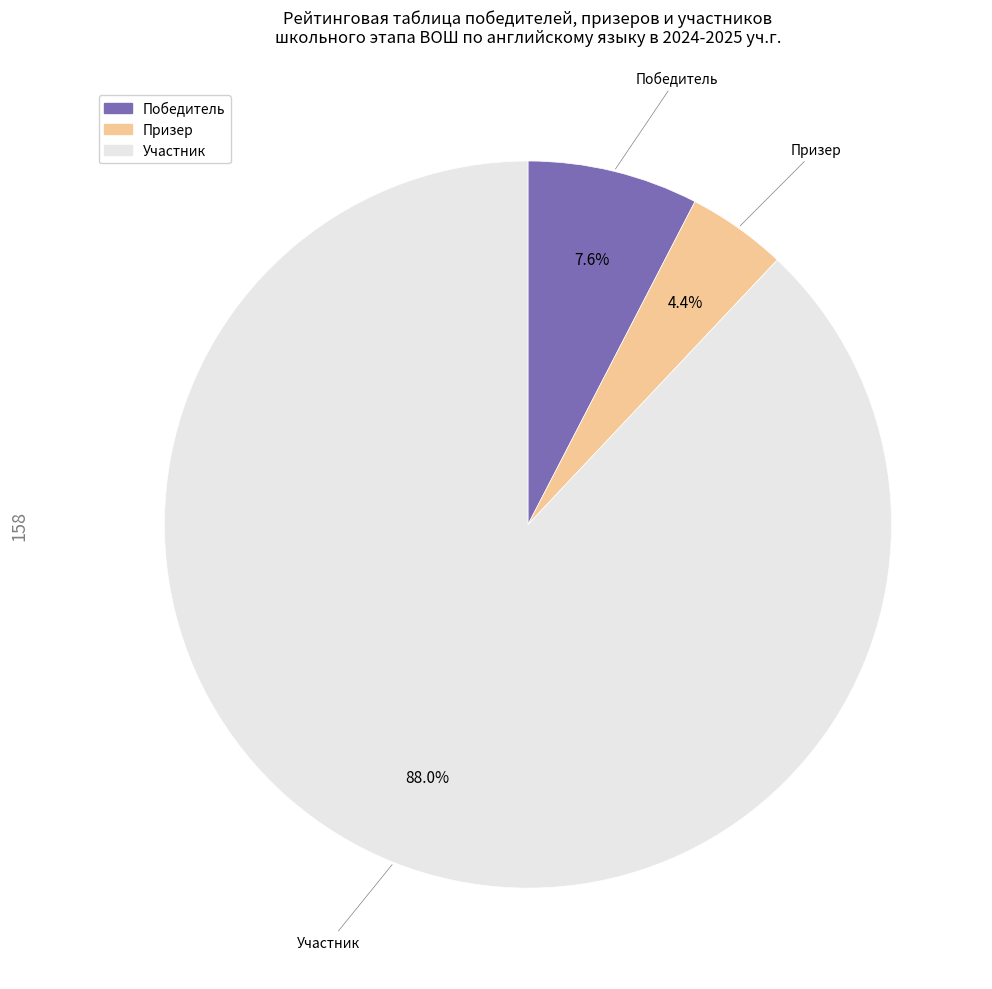

To the nearest percent, what percentage of the pie is Участник?

88%